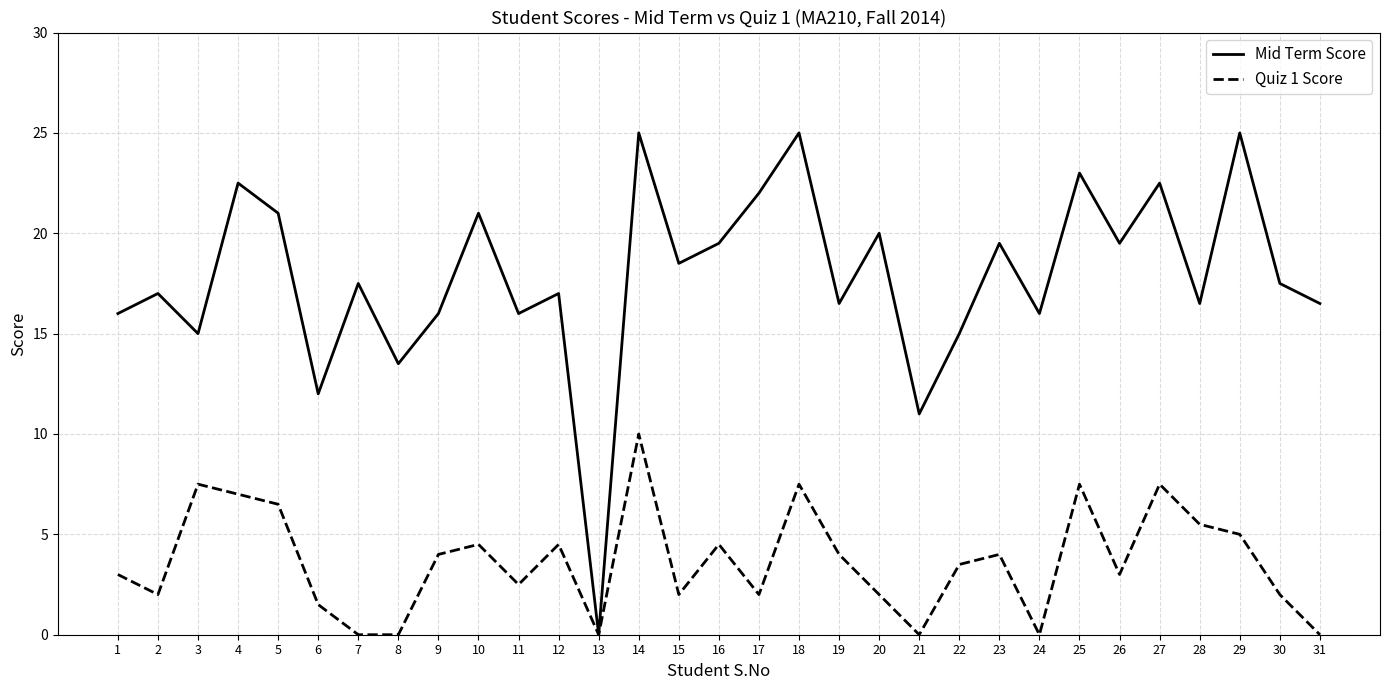

Which series has the largest total across all categories?

Mid Term Score